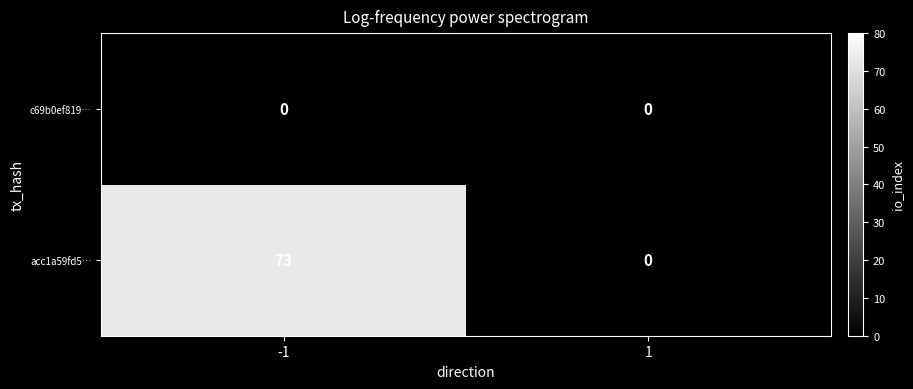

At which category does the chart reach its peak across all series?

-1